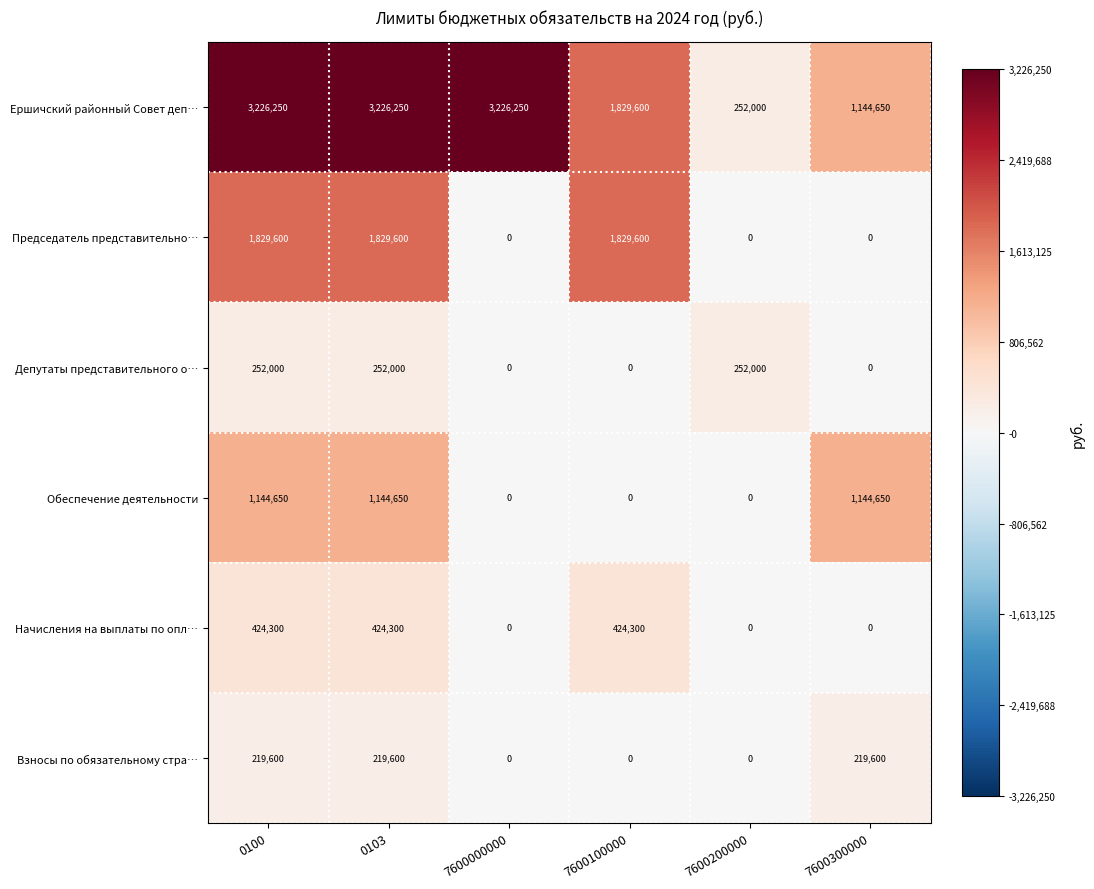

True or false: Ершичский районный Совет деп… has a value of 252000 at 7600200000.

True